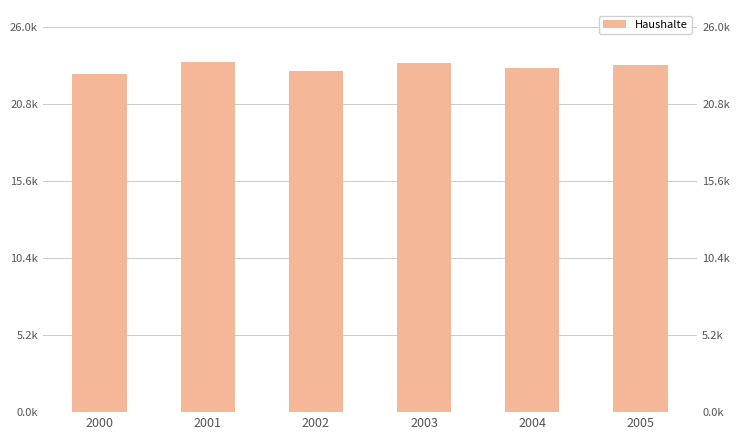

Does the chart contain stacked bars?

No